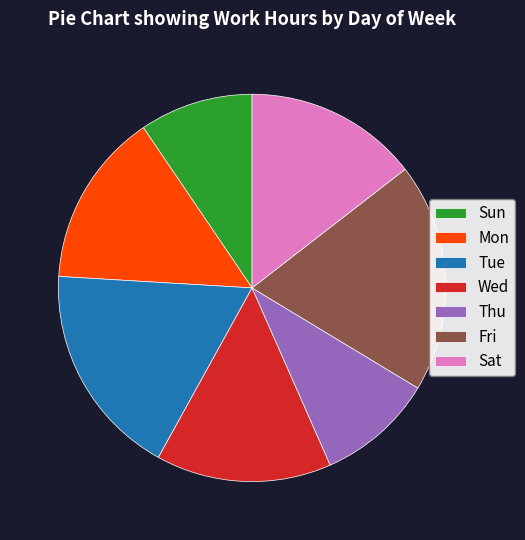

Is the sum of Thu and Sun greater than half?

No